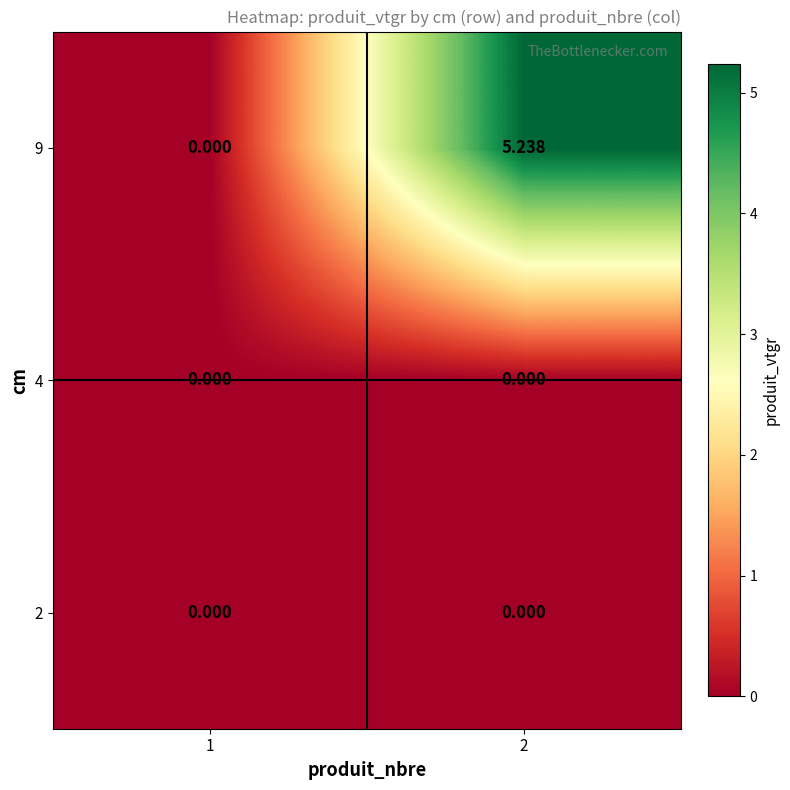

How many series are shown in this chart?

3